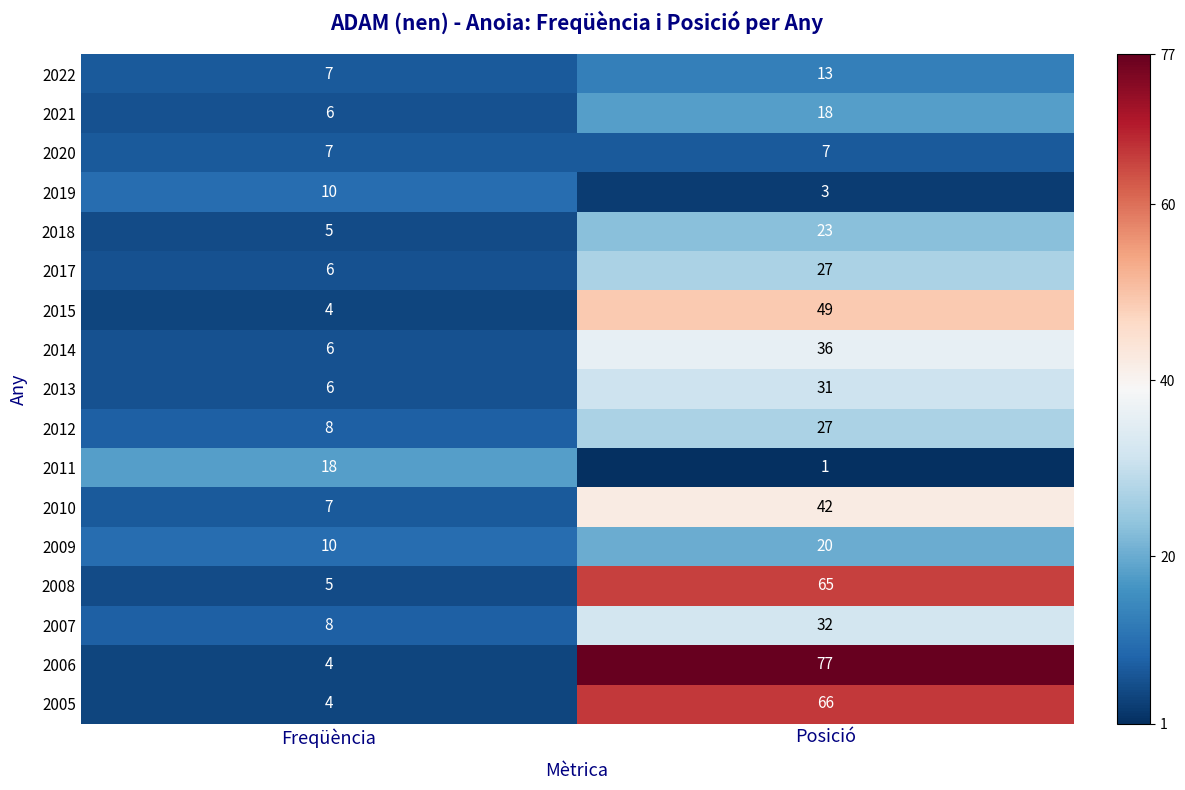

List the labels in order of 2012 value, largest first.

Posició, Freqüència